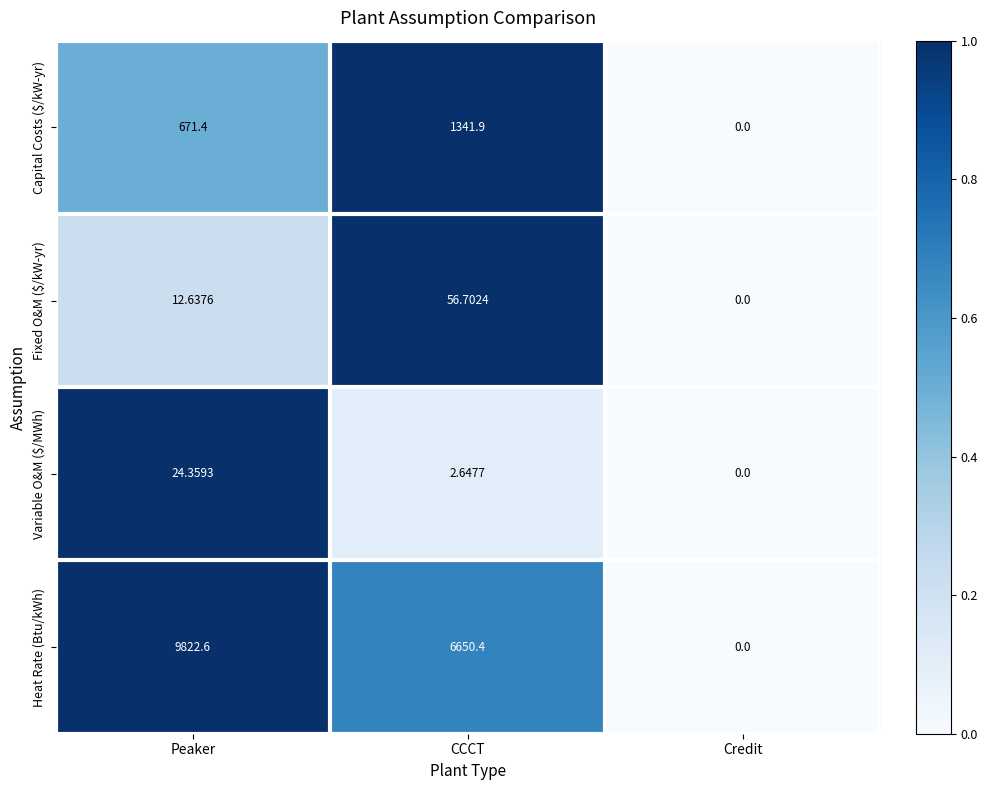

What is the difference between the highest and lowest values at CCCT?

6647.8